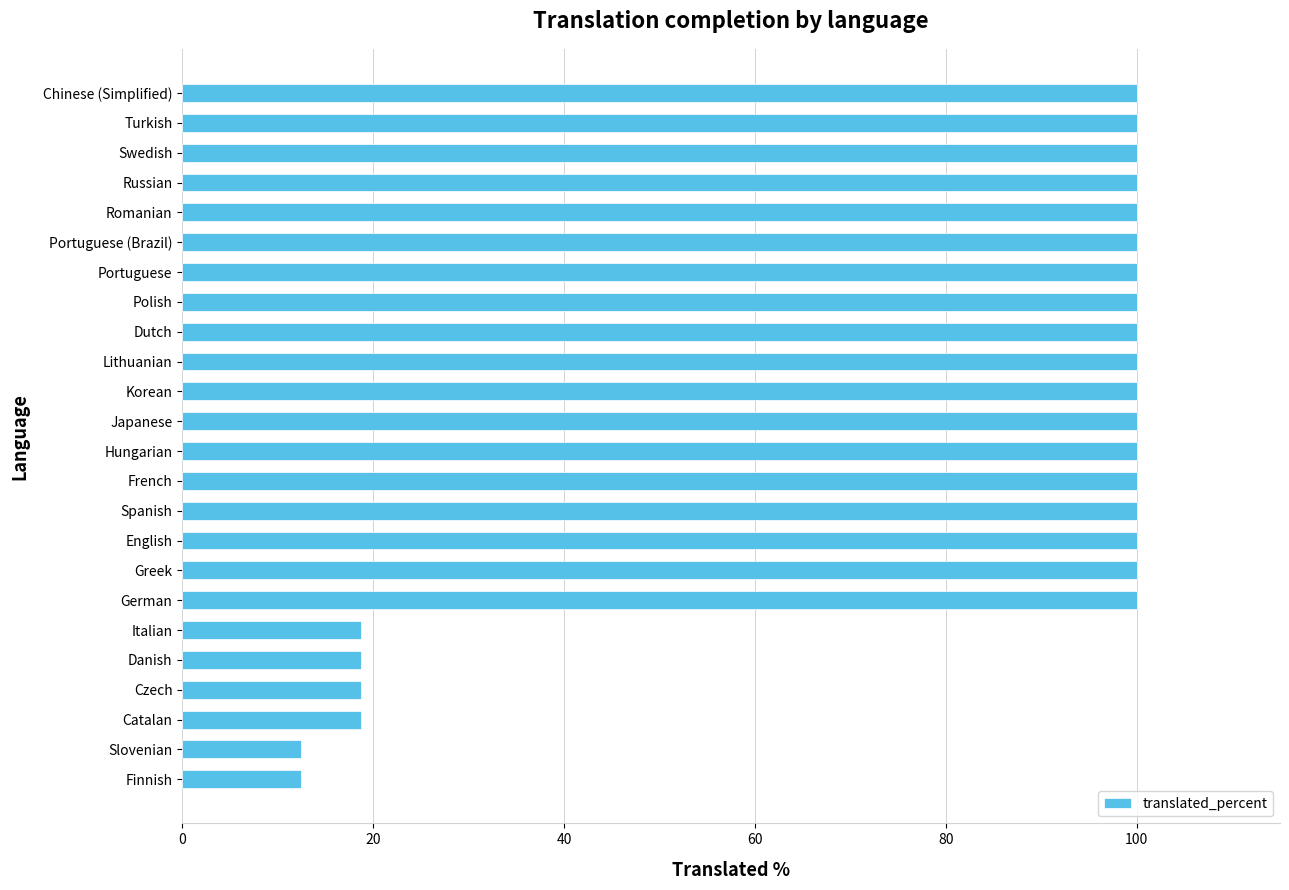

What is the average value?

79.2